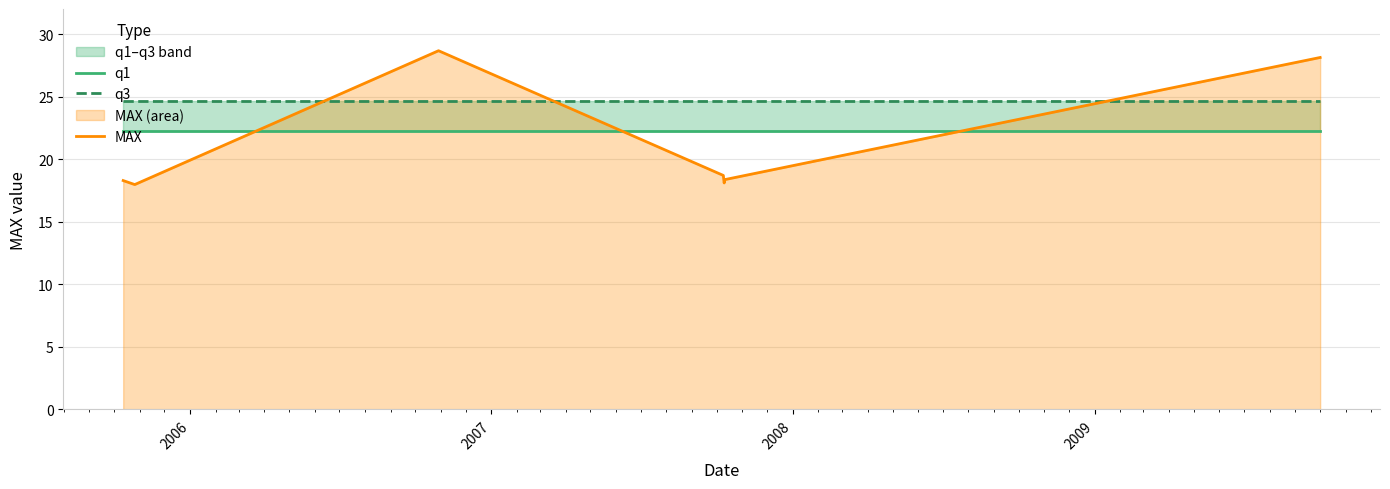

What is the lowest value of the MAX series?

18.0